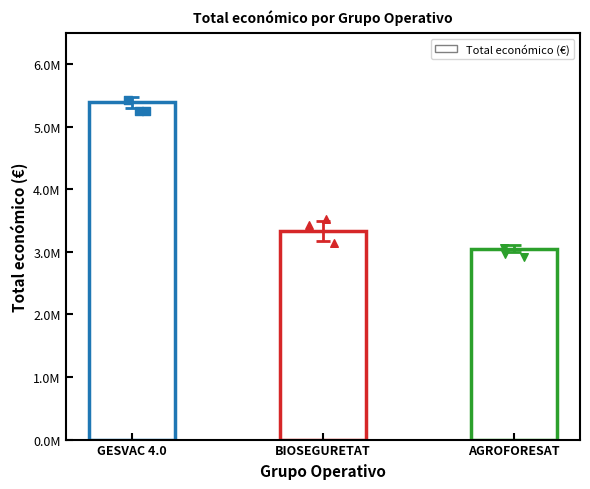

Which has a higher value, AGROFORESAT or BIOSEGURETAT?

BIOSEGURETAT